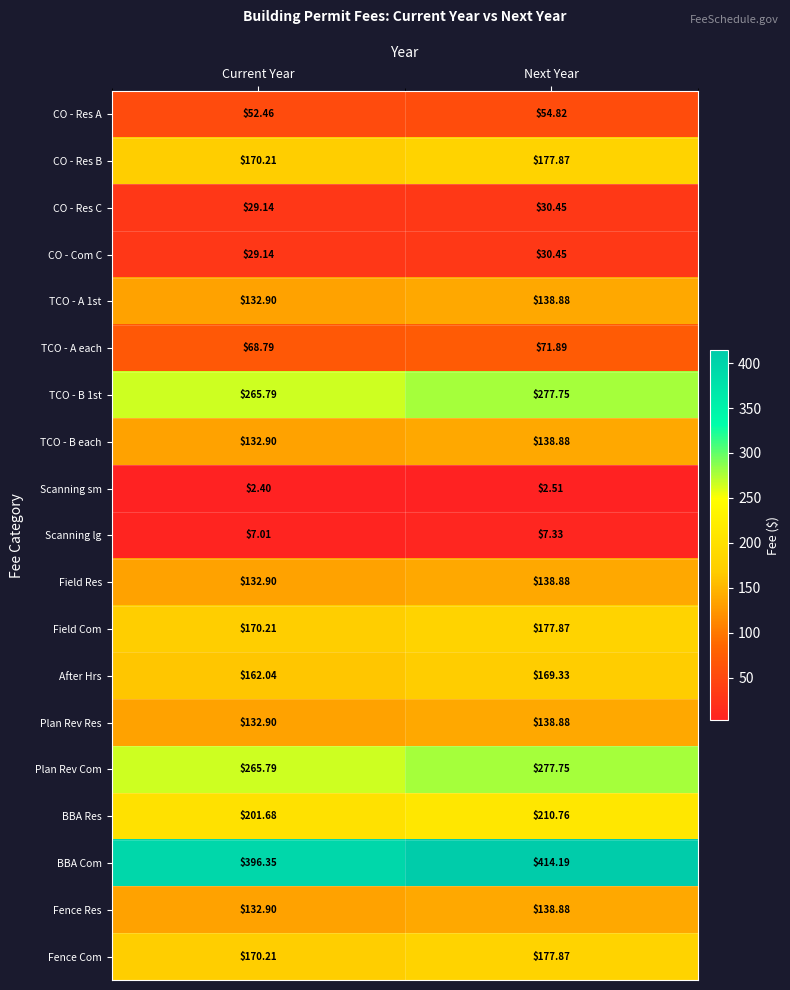

At which label is Fence Res closest to 135?

Current Year